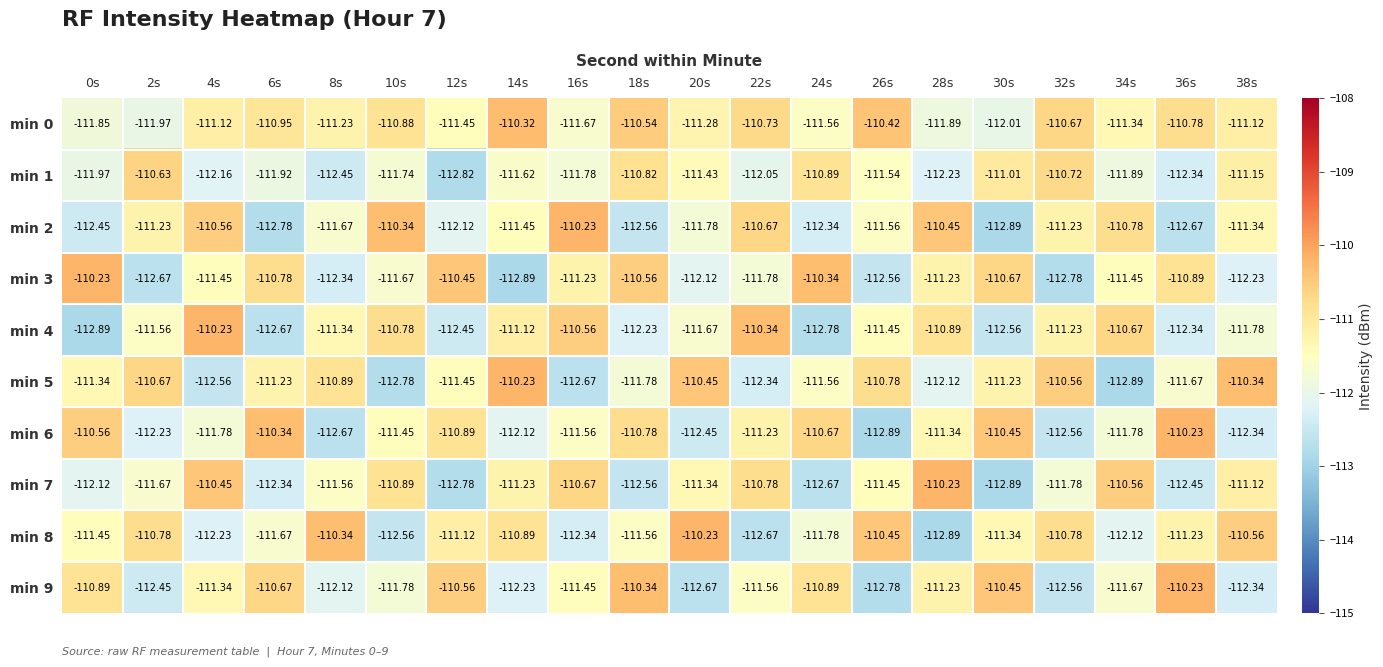

How many data points in min 2 are less than -111?

14